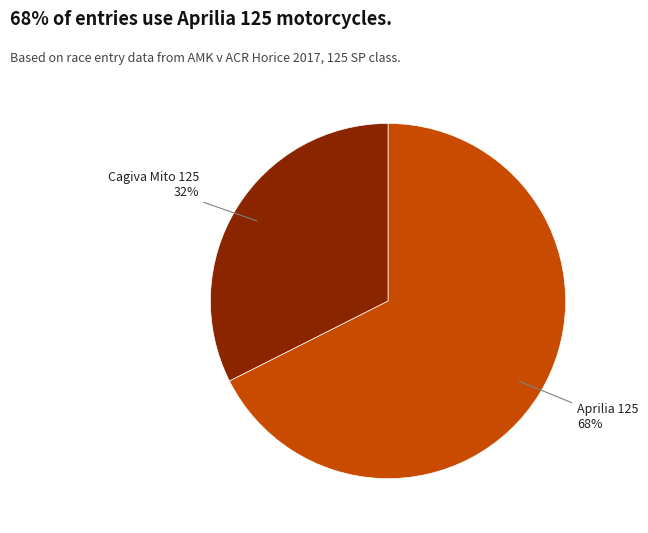

To the nearest percent, what is the average slice percentage?

50%